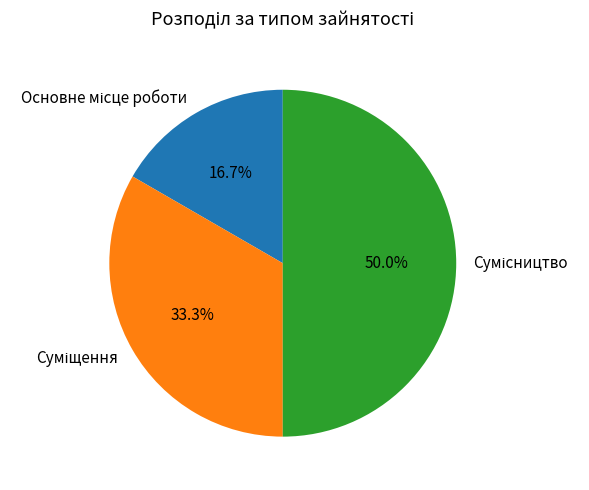

Which category has the smallest portion of the pie?

Основне місце роботи